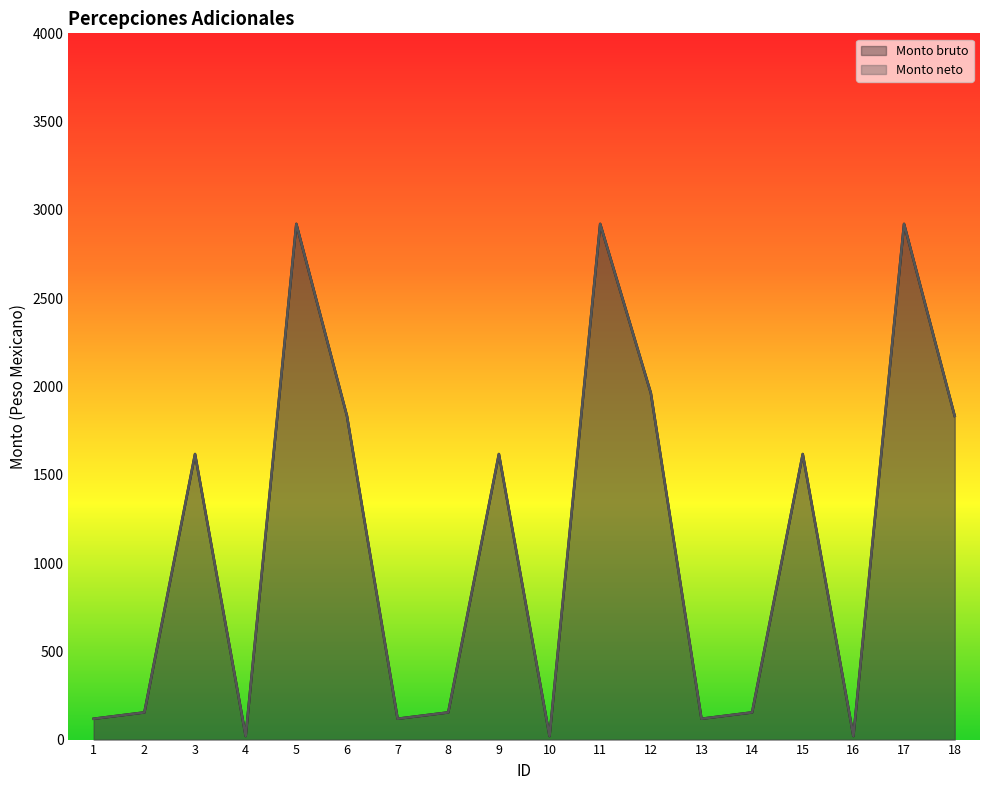

True or false: Monto bruto and Monto neto intersect in this chart.

False